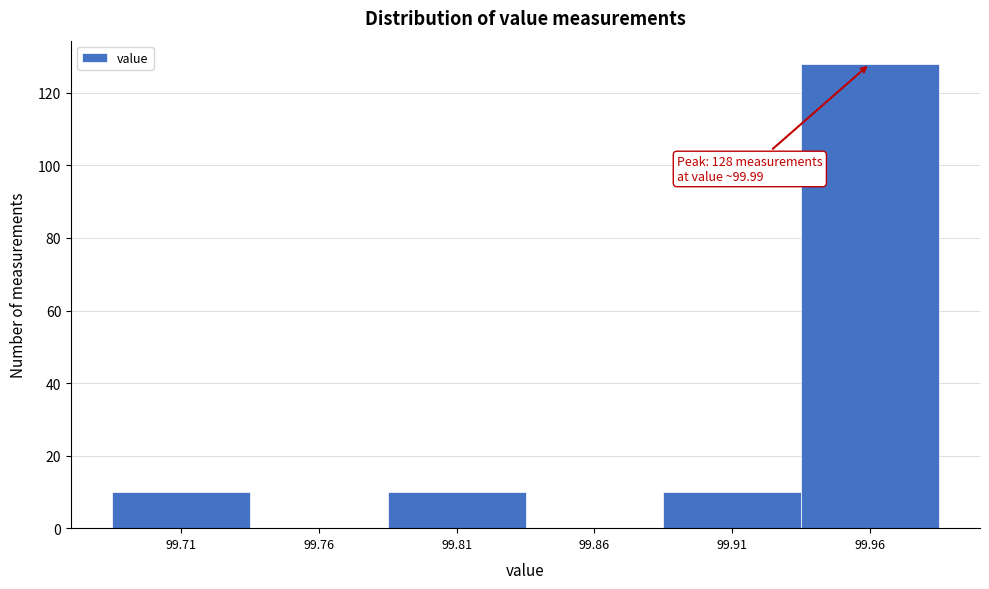

Reading left to right, extract all data points from this chart.

99.71=10	99.76=0	99.81=10	99.86=0	99.91=10	99.96=128